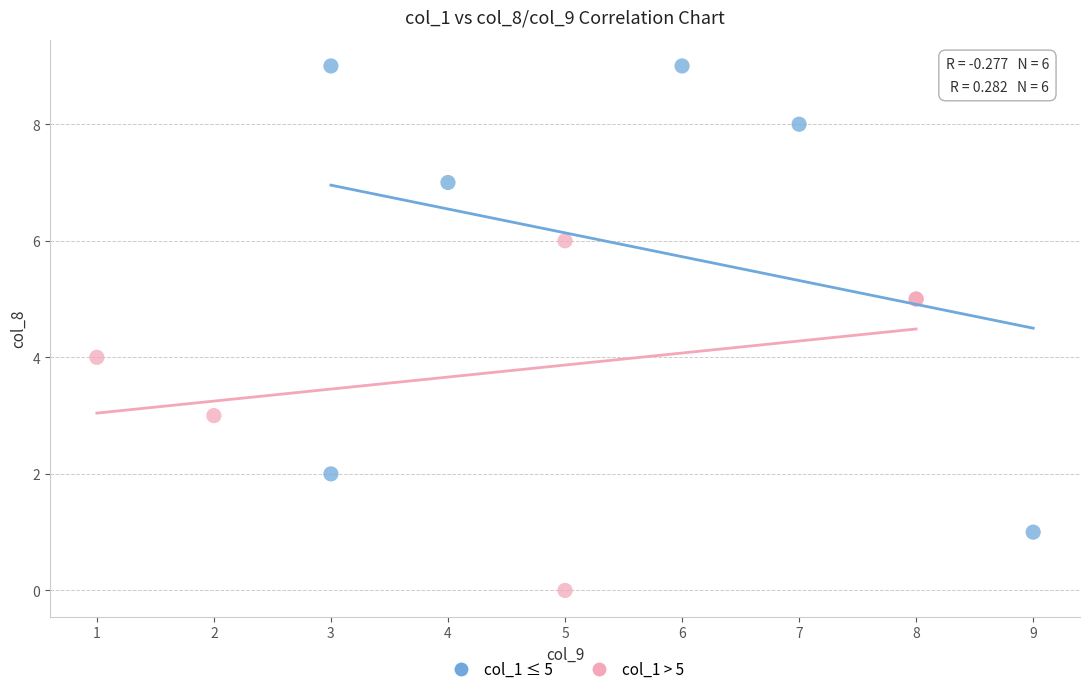

Which series reaches the maximum Y coordinate?

col_1 ≤ 5